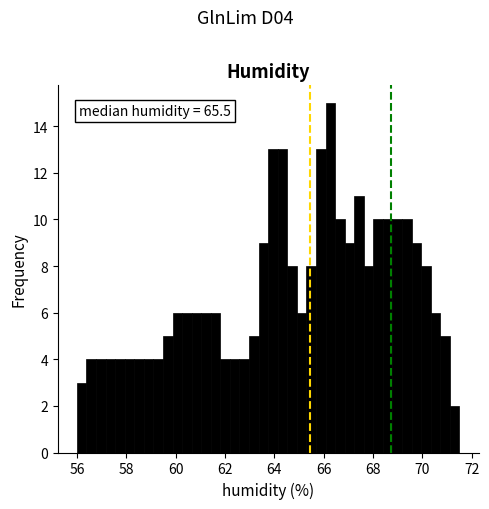

Around what value on the x-axis is the tallest bar? Give the approximate position of its centre, as read against the axis.

66.2